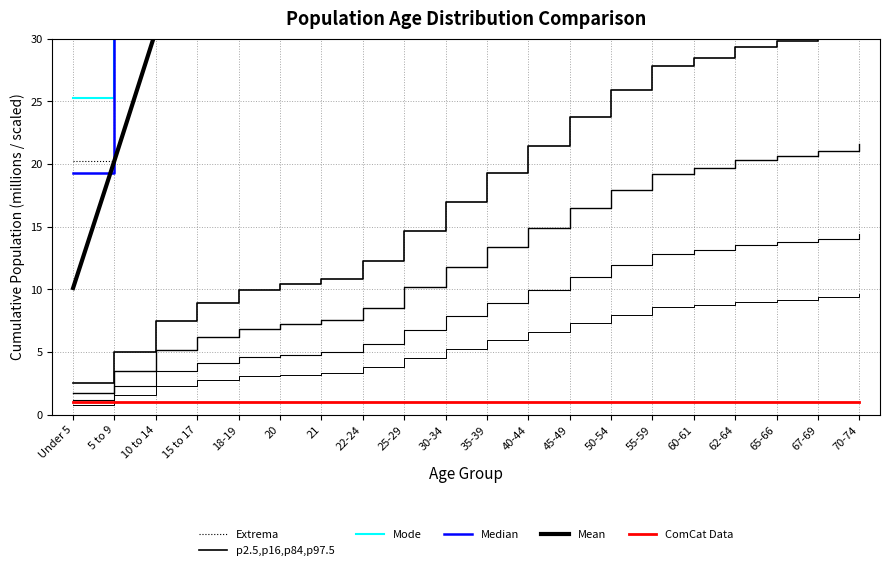

The value of ComCat Data at 40-44 is 1.0. True or false?

True